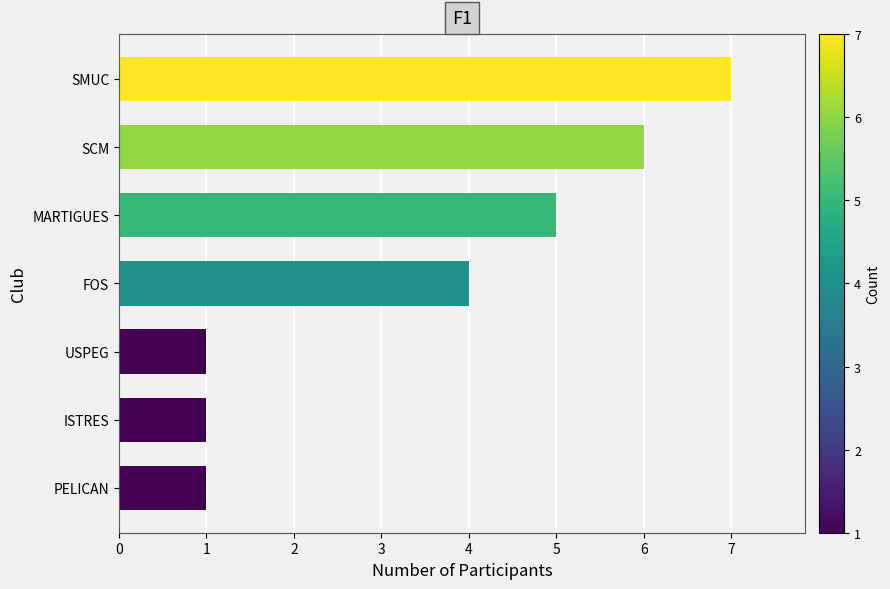

What is the change in value from PELICAN to SMUC?

+6